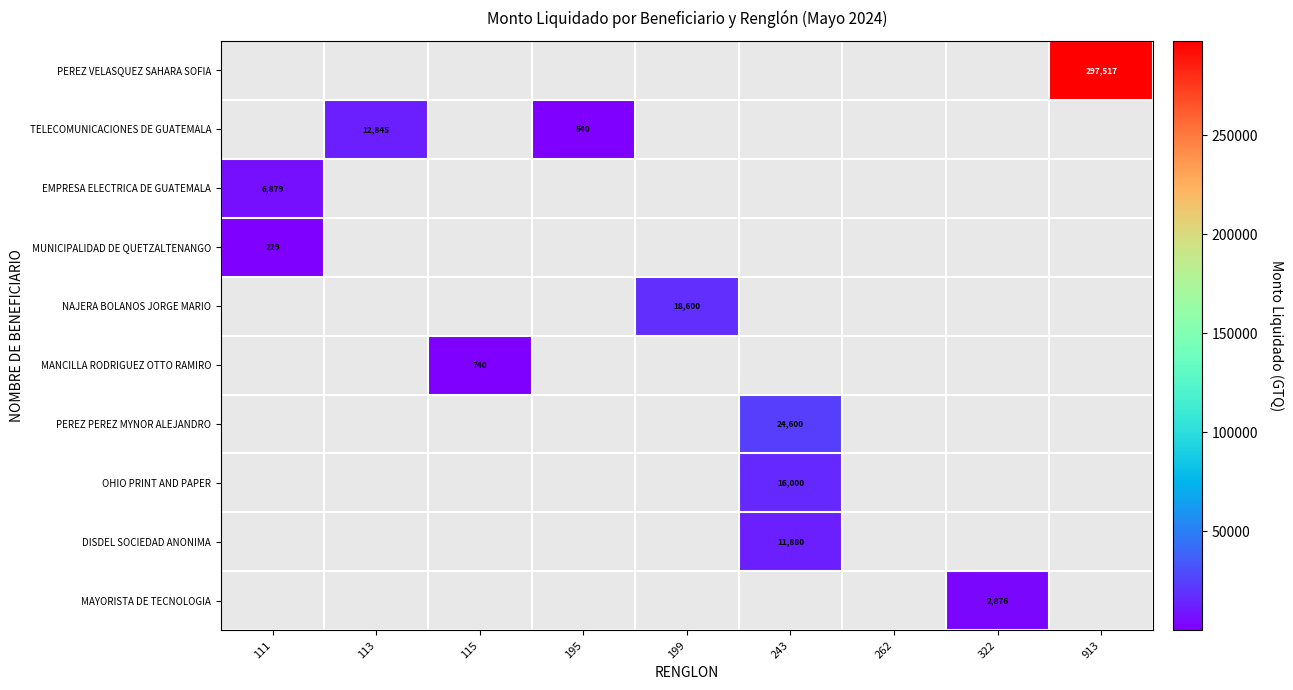

Is the value of MAYORISTA DE TECNOLOGIA at 262 greater than the value of EMPRESA ELECTRICA DE GUATEMALA at 115?

No